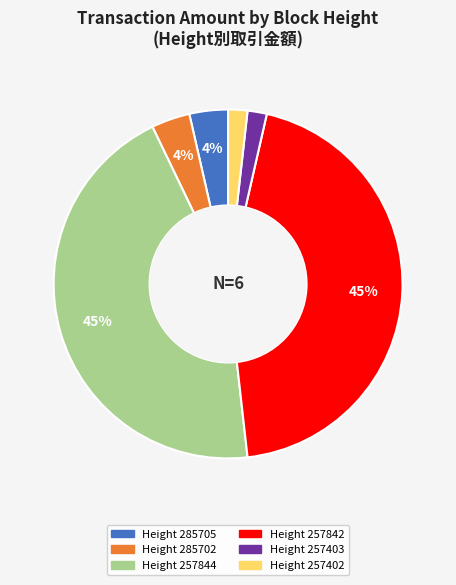

Approximately how many times larger is the value at Height 285702 compared to Height 285705?

1.0